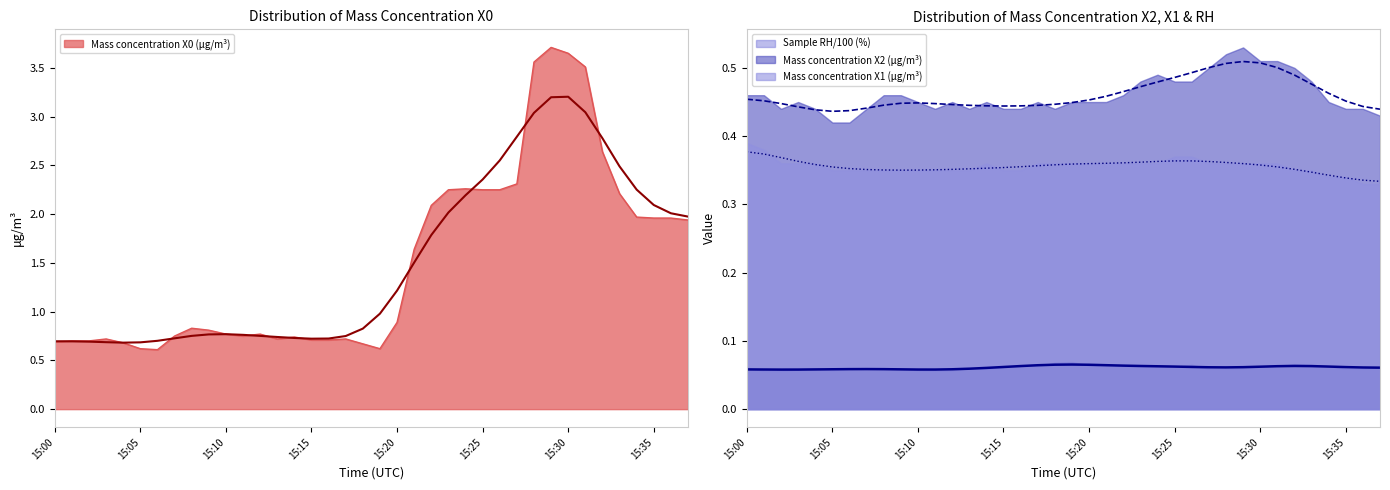

What is the minimum value for Mass concentration X0 (μg/m³)?

0.6